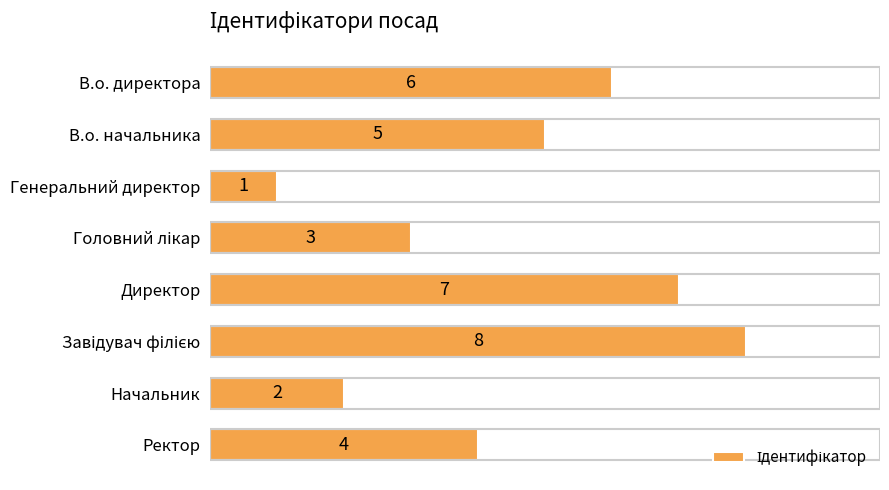

Reading bottom to top, what are all the values shown in this chart?

4	2	8	7	3	1	5	6